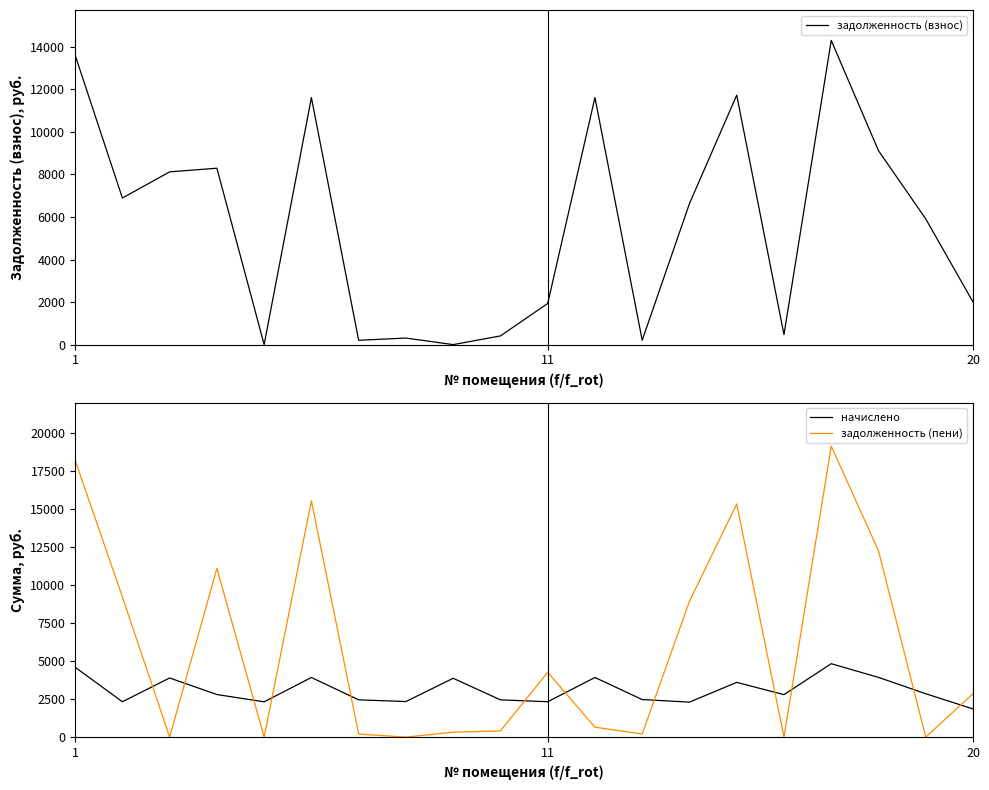

In задолженность (пени), how many points are higher than both neighbors (excluding endpoints)?

5